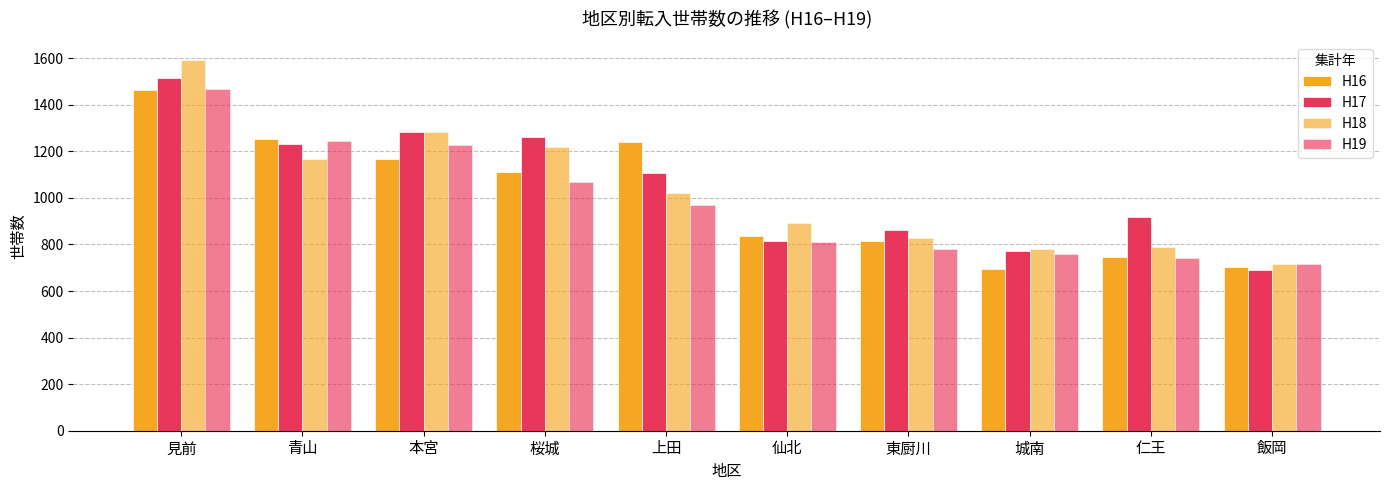

How many bars are there in each group?

4